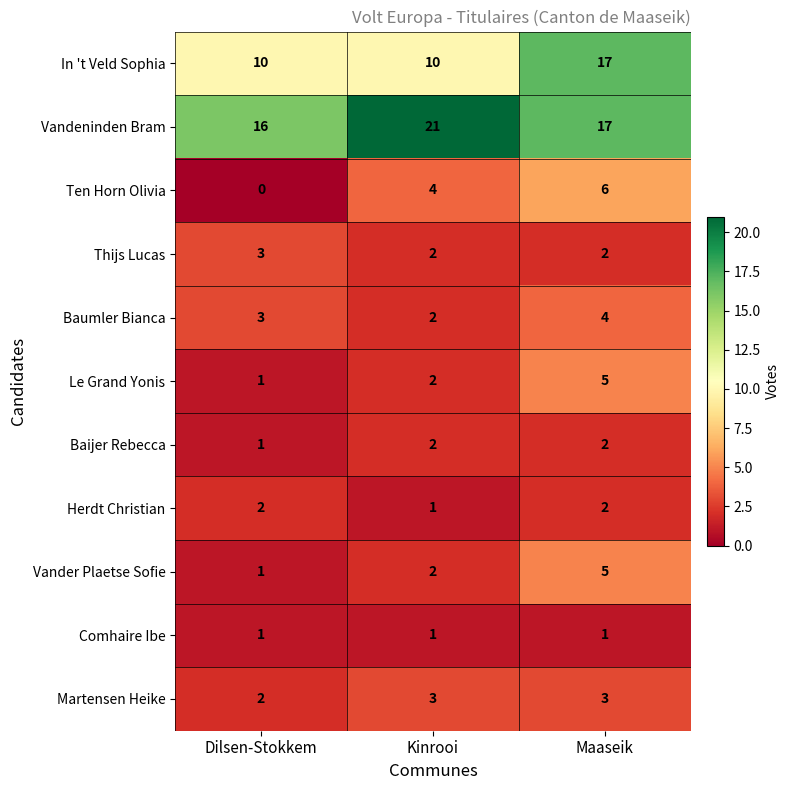

What is the sum of the Baijer Rebecca values at Dilsen-Stokkem and Maaseik?

3